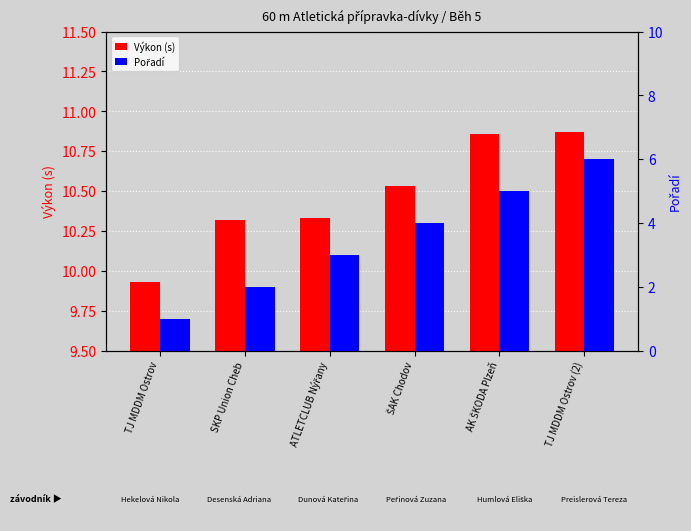

List the series in order of their peak value, highest first.

Výkon (s), Pořadí